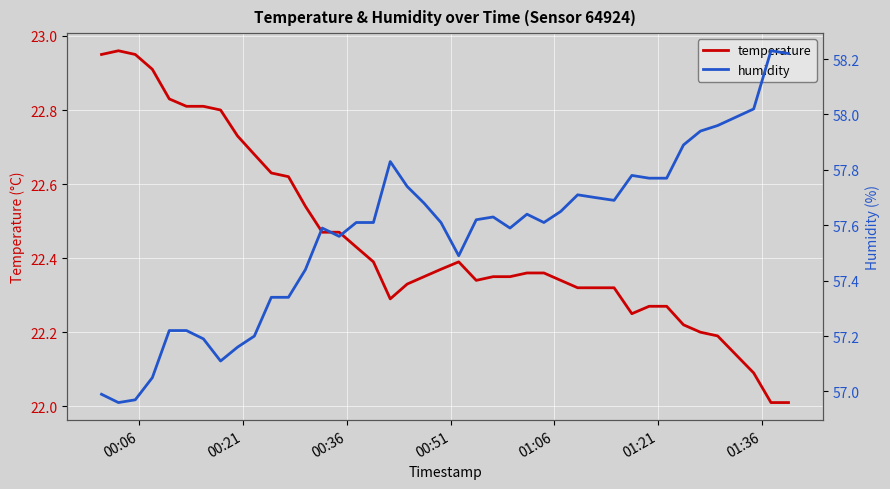

The humidity series shows 39.7 at 01:36. True or false?

False